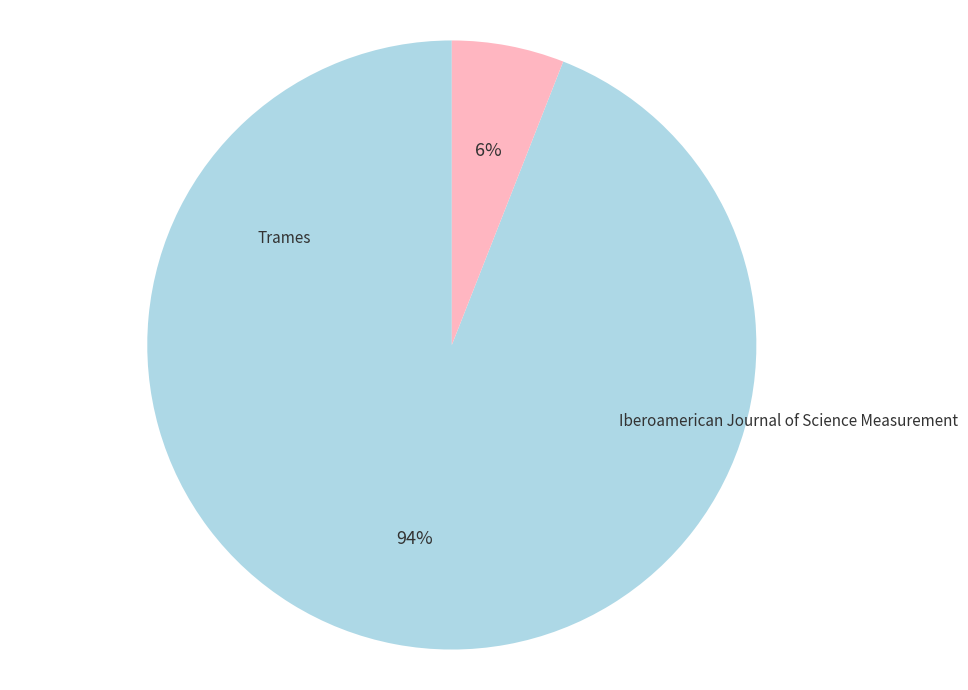

To the nearest percent, what is the difference between the Iberoamerican Journal of Science Measurement and Trames slice percentages?

88%